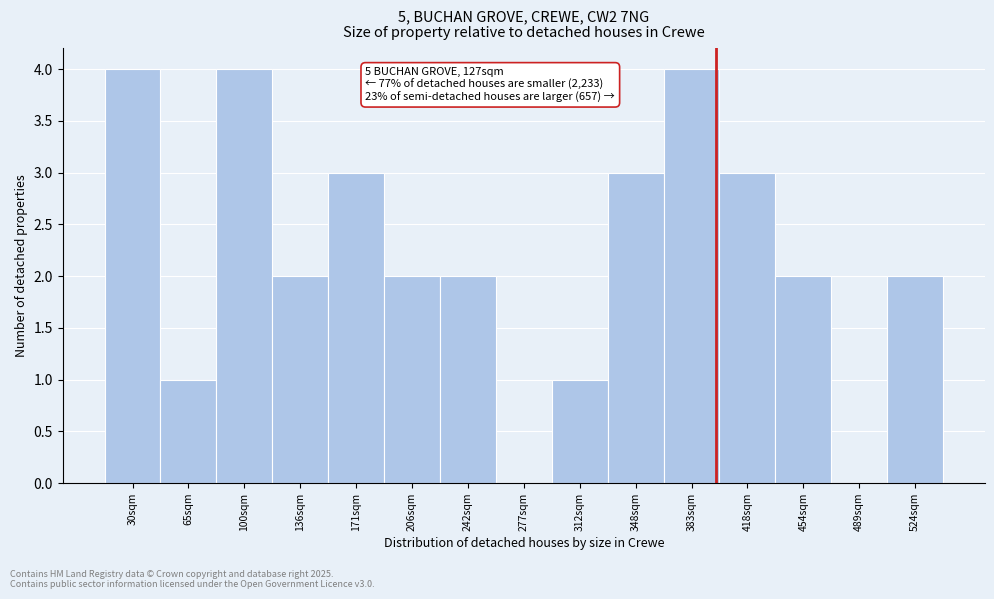

Reading left to right, extract all data points from this chart.

30sqm=4	65sqm=1	100sqm=4	136sqm=2	171sqm=3	206sqm=2	242sqm=2	277sqm=0	312sqm=1	348sqm=3	383sqm=4	418sqm=3	454sqm=2	489sqm=0	524sqm=2